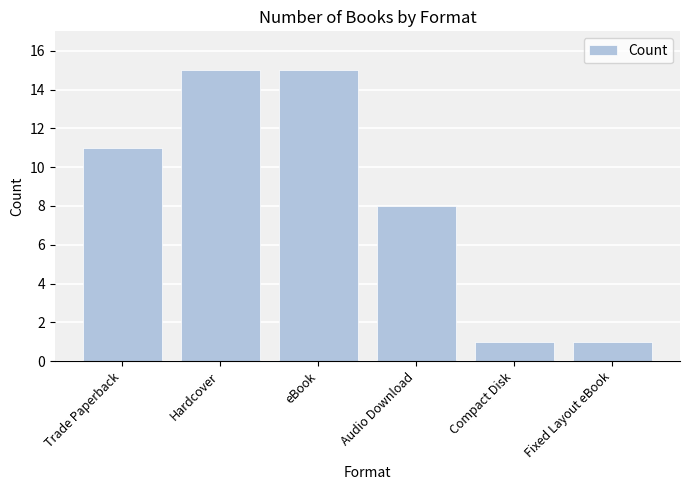

How many bars are there in total?

6